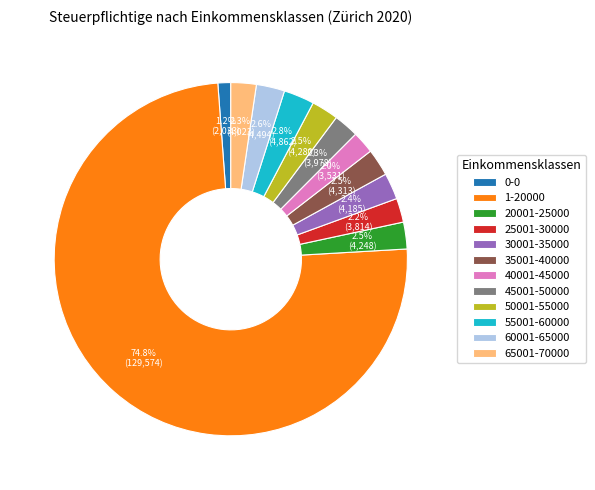

How many slices are in this pie chart?

12